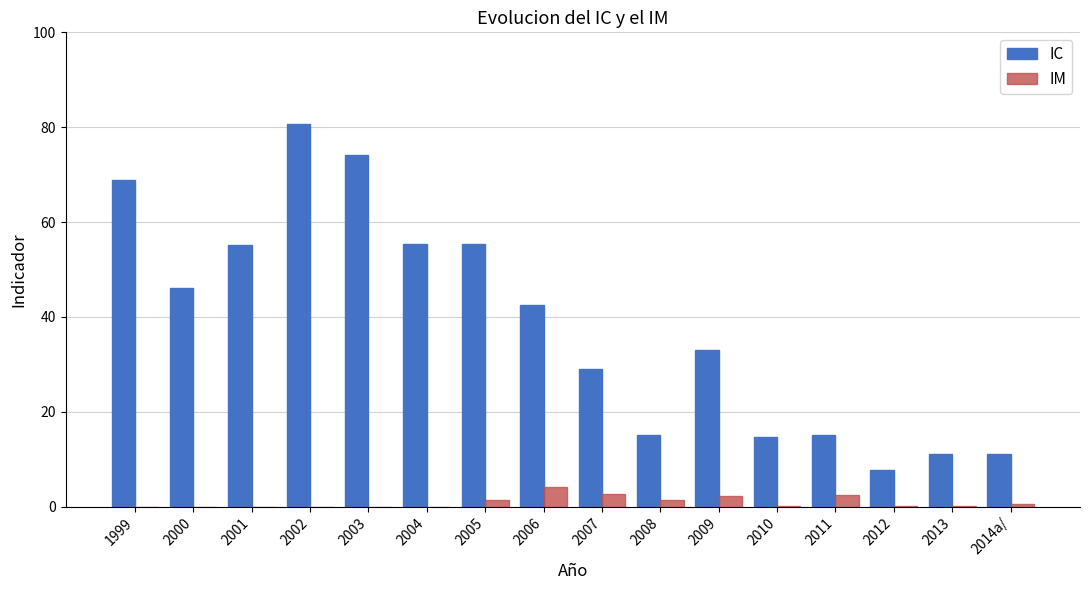

Which series has the largest total across all categories?

IC